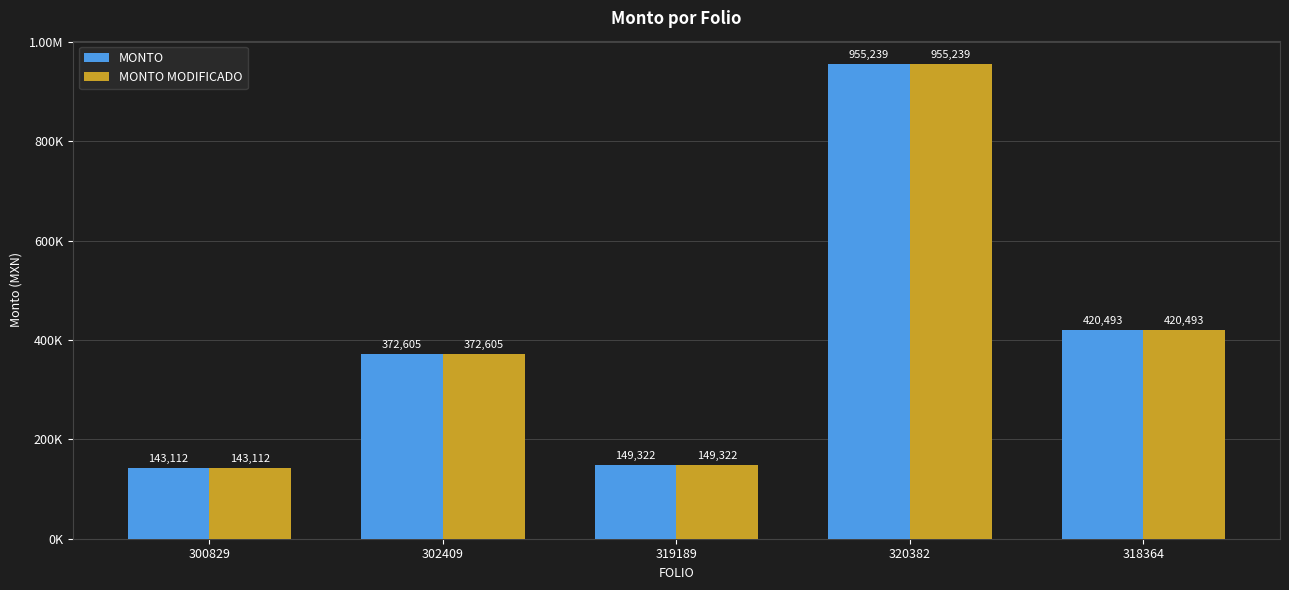

Rank the series by their maximum value, from highest to lowest.

MONTO, MONTO MODIFICADO